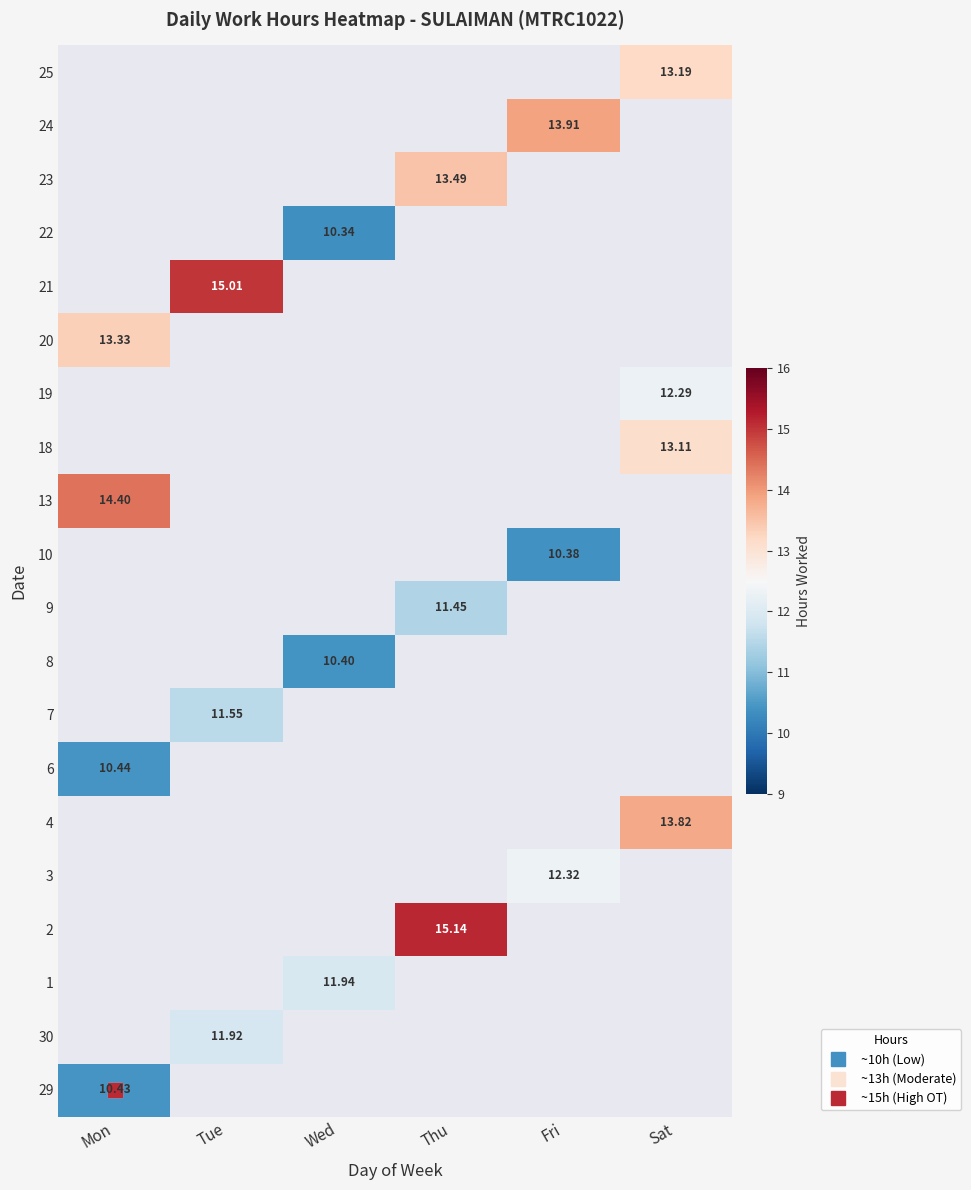

What is the smallest value displayed?

10.3